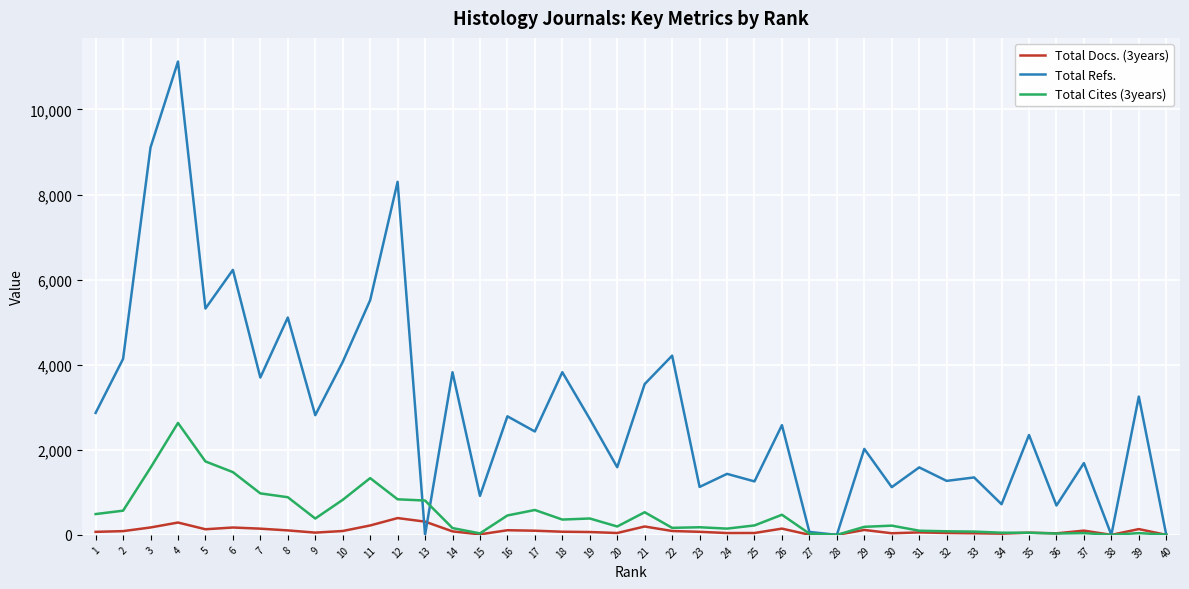

How many lines are shown in the chart?

3